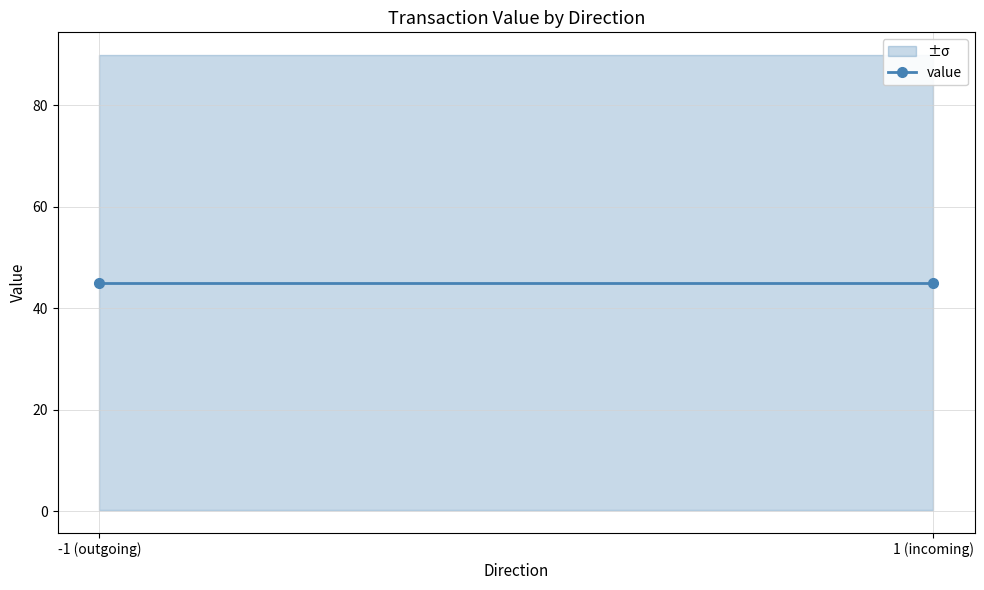

Does the chart display data point markers on the line(s)?

No